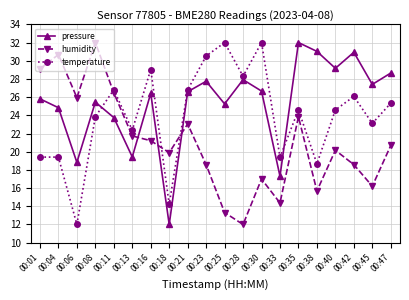

At which label does pressure reach its peak?

00:35